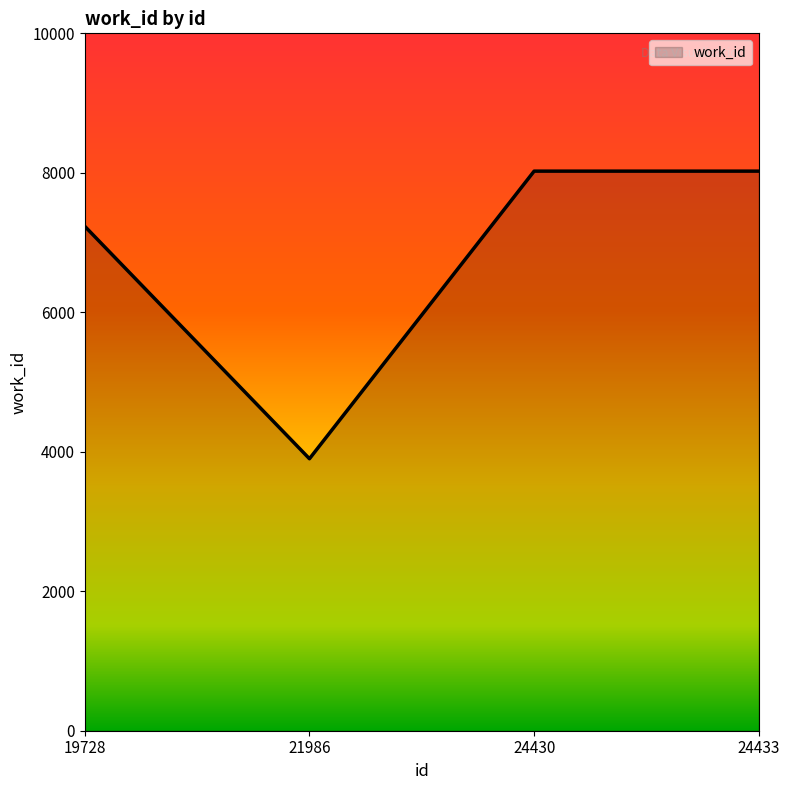

Count the values in the range 7233 to 8024.

3